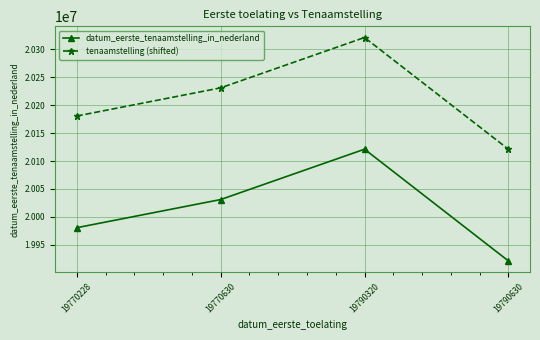

What is the value of the tenaamstelling (shifted) point at the 1st from the left?

20180629